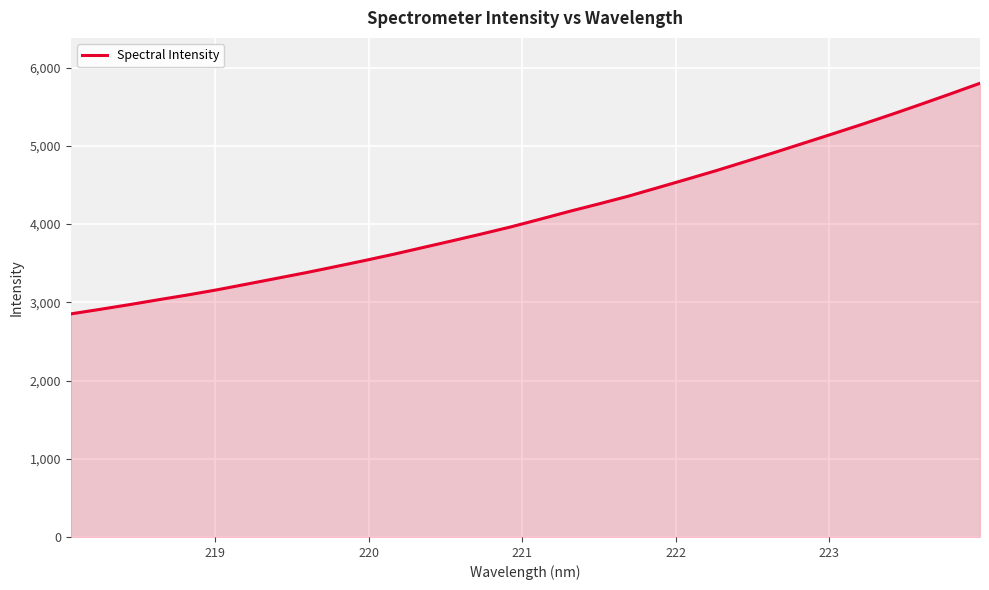

What is the maximum value shown in the chart?

5800.5